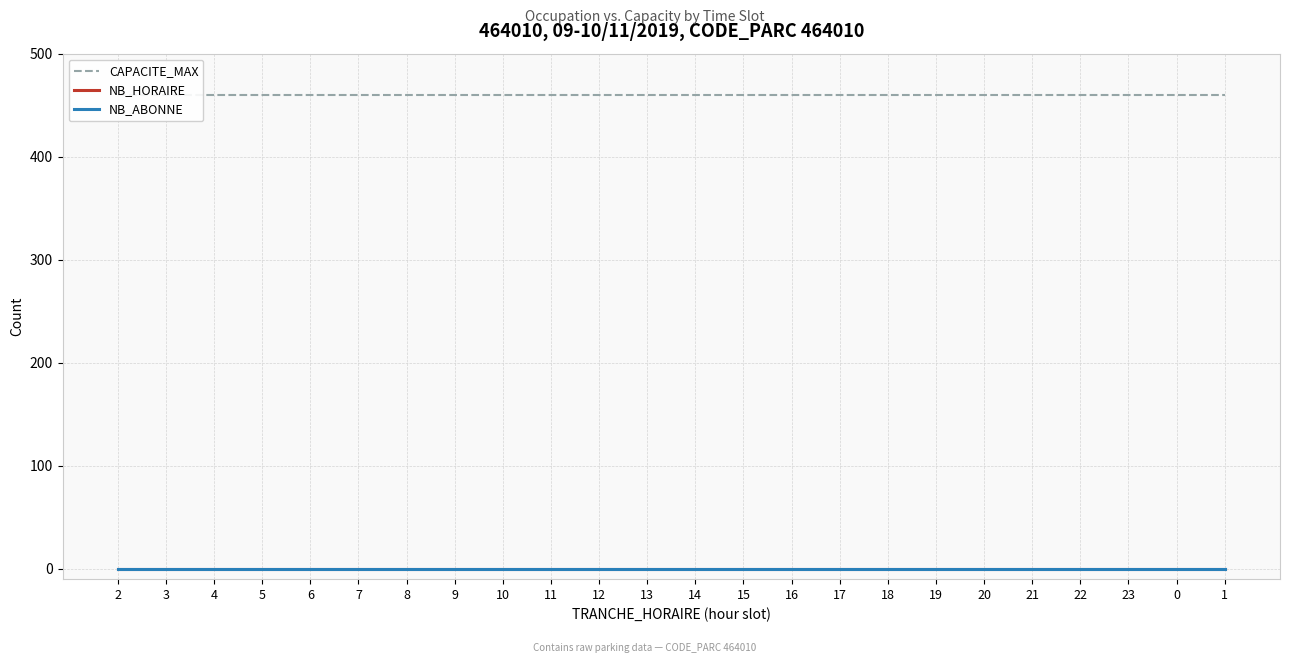

True or false: NB_HORAIRE and NB_ABONNE intersect in this chart.

False